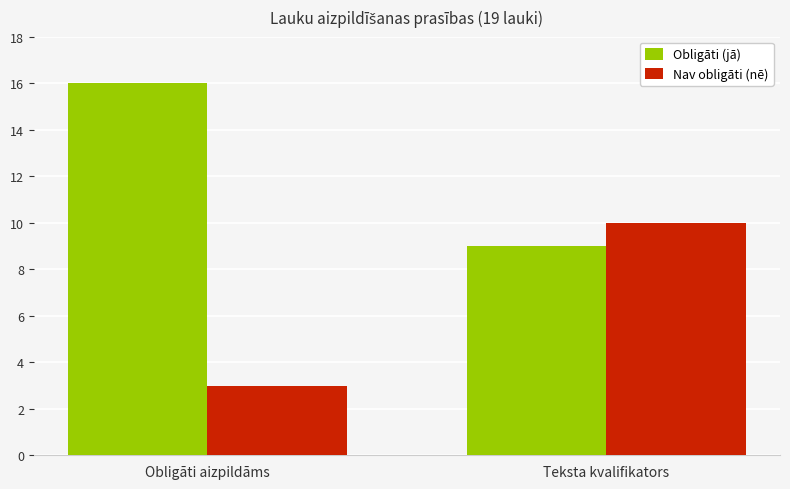

What is the sum of the Obligāti (jā) values at Obligāti aizpildāms and Teksta kvalifikators?

25